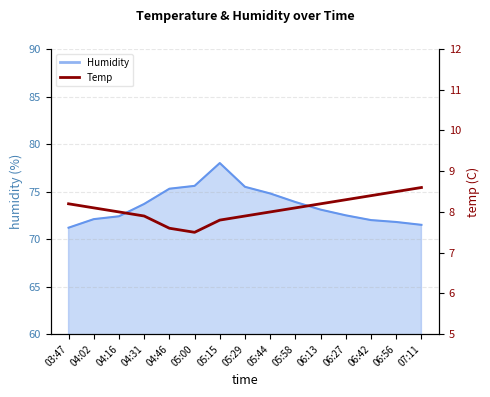

Reading left to right, extract all data points from this chart.

8.2	8.1	8.0	7.9	7.6	7.5	7.8	7.9	8.0	8.1	8.2	8.3	8.4	8.5	8.6